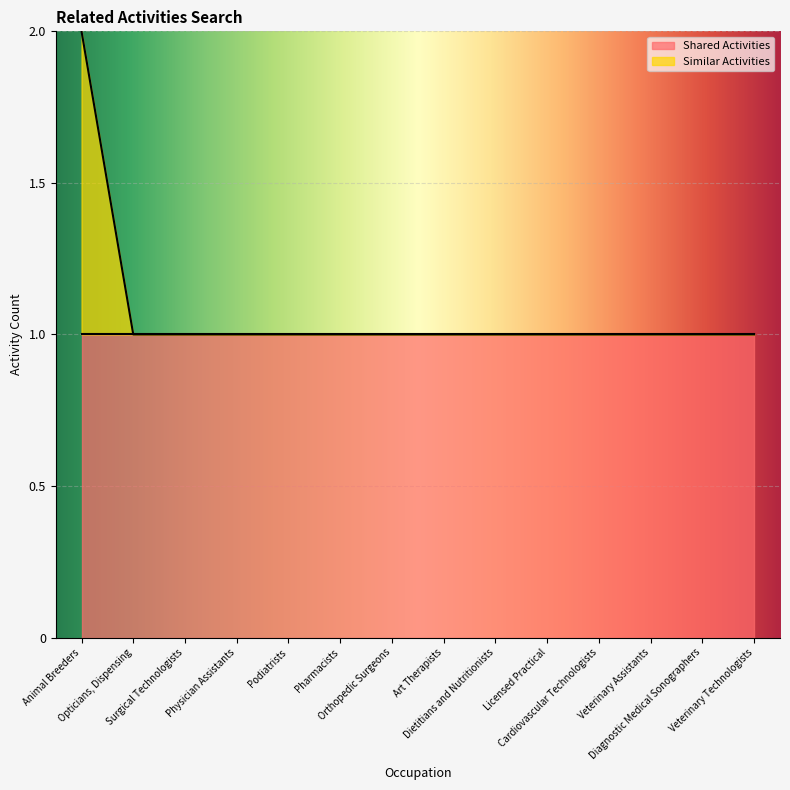

What is the difference between the values at Art Therapists and Animal Breeders?

1